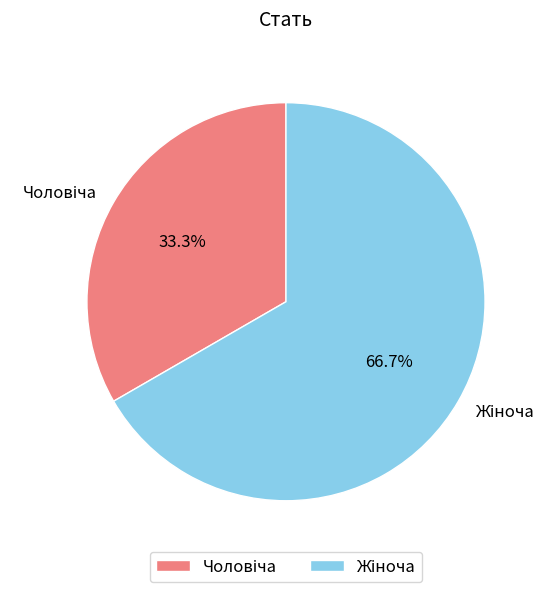

Is there a majority slice in this chart?

Yes